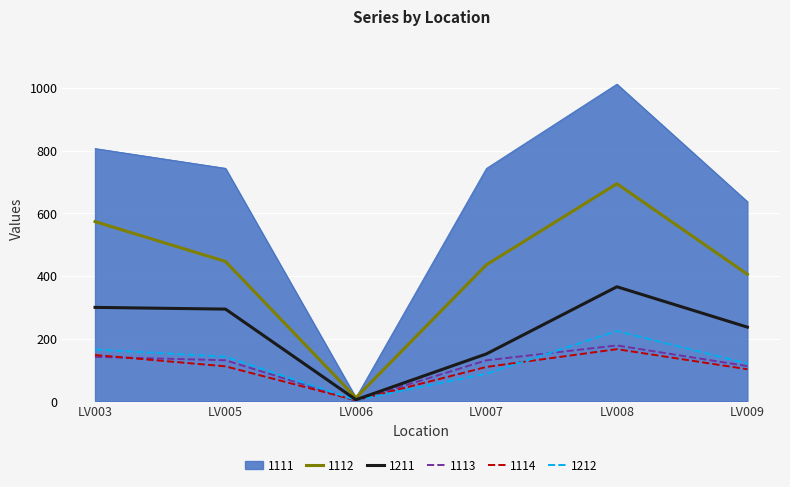

How many interior local valleys does the 1113 series have?

1